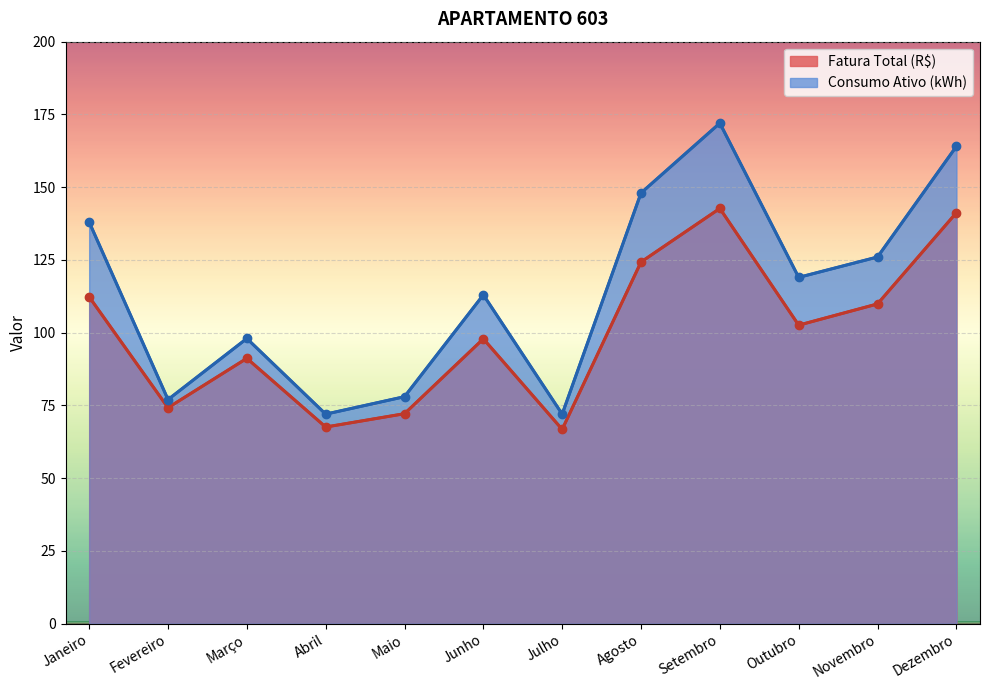

Reading right to left, extract all data points from this chart.

Fatura Total (R$): 141.2	109.9	102.6	142.7	124.3	66.8	97.9	72.2	67.6	91.2	74.2	112.3
Consumo Ativo (kWh): 164.0	126.0	119.0	172.0	148.0	72.0	113.0	78.0	72.0	98.0	77.0	138.0